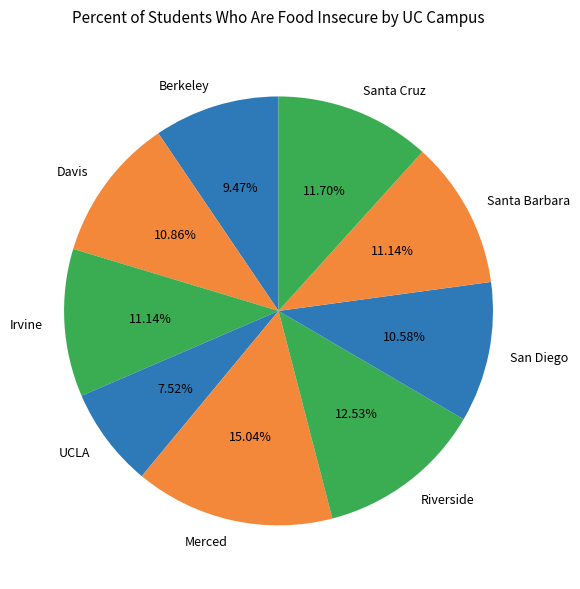

Which category has the biggest portion of the pie?

Merced